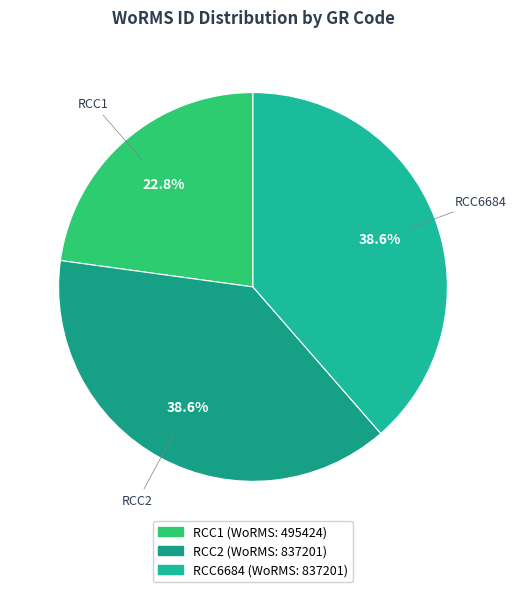

True or false: RCC1 accounts for 23% of the total.

True